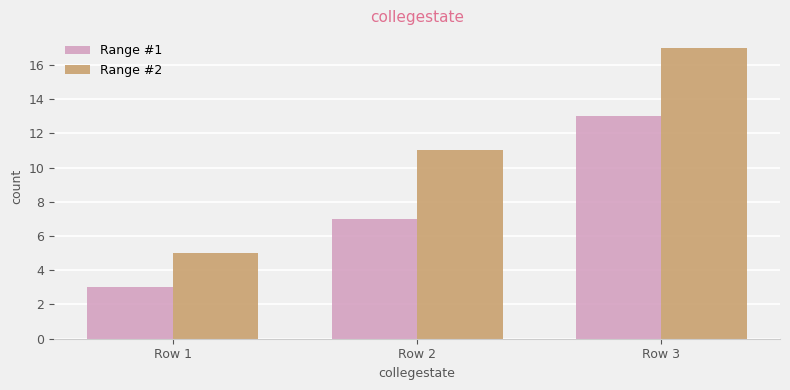

What is the value of the Range #2 bar at the 1st from the left?

5